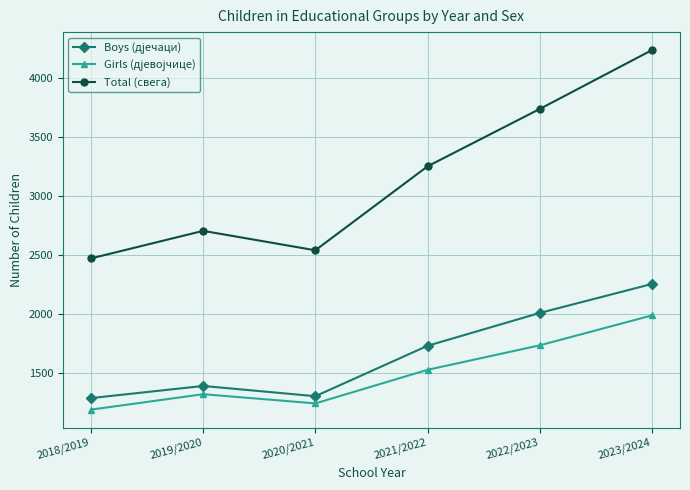

At which label is Total (свега) closest to 3354?

2021/2022